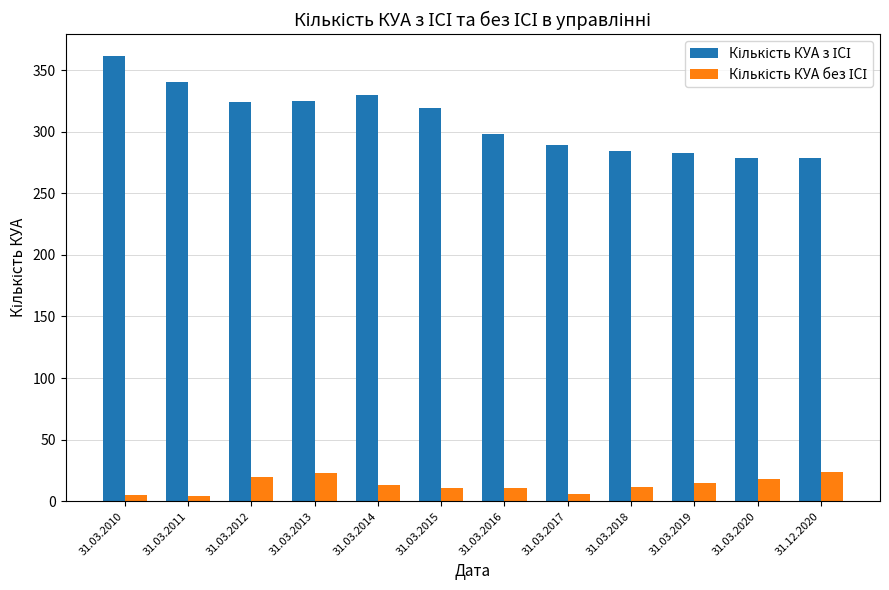

What is the difference between the highest and lowest values at 31.03.2018?

272